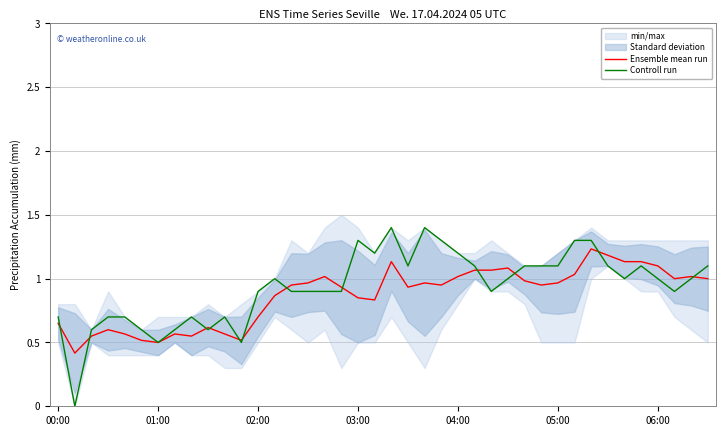

What is the maximum value for Controll run?

1.4